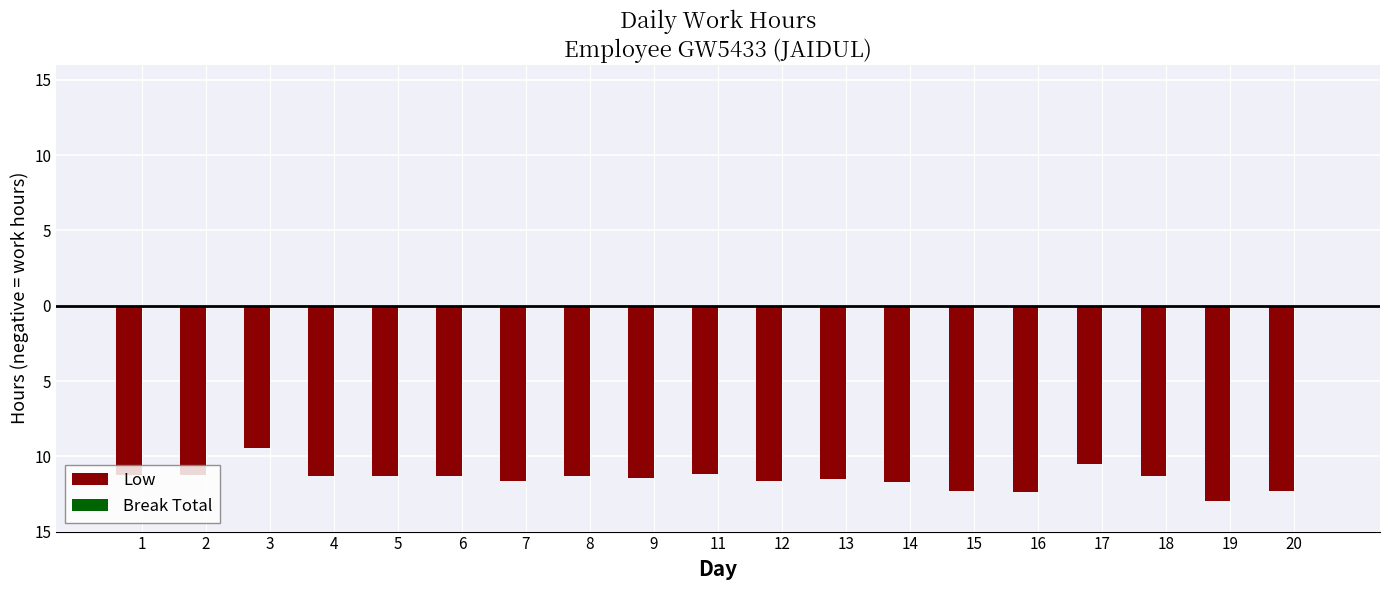

Does the chart contain any negative values?

Yes